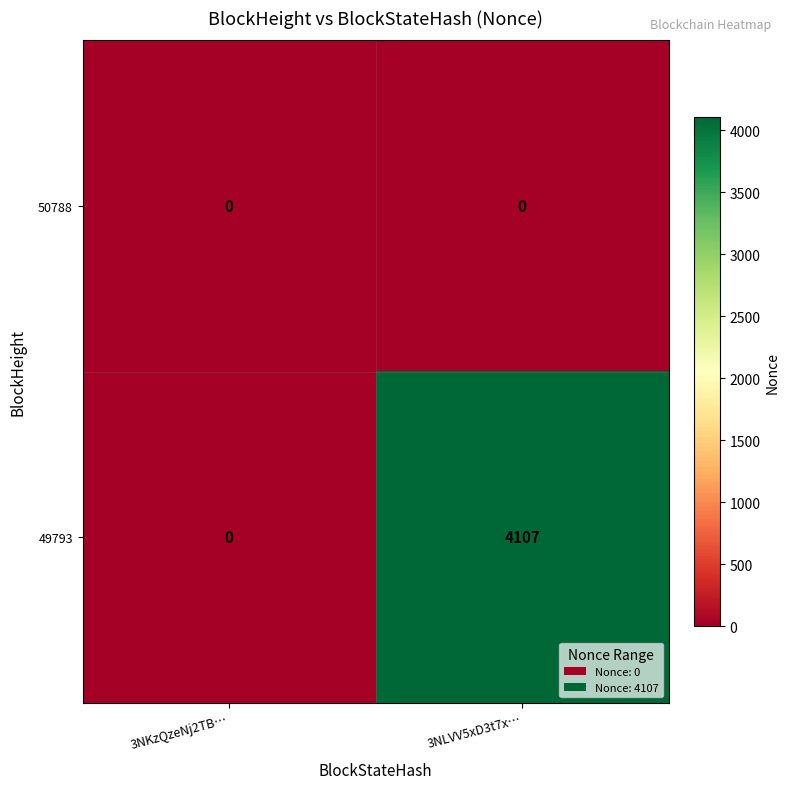

Which series changed the most between 3NKzQzeNj2TB… and 3NLVV5xD3t7x…?

49793